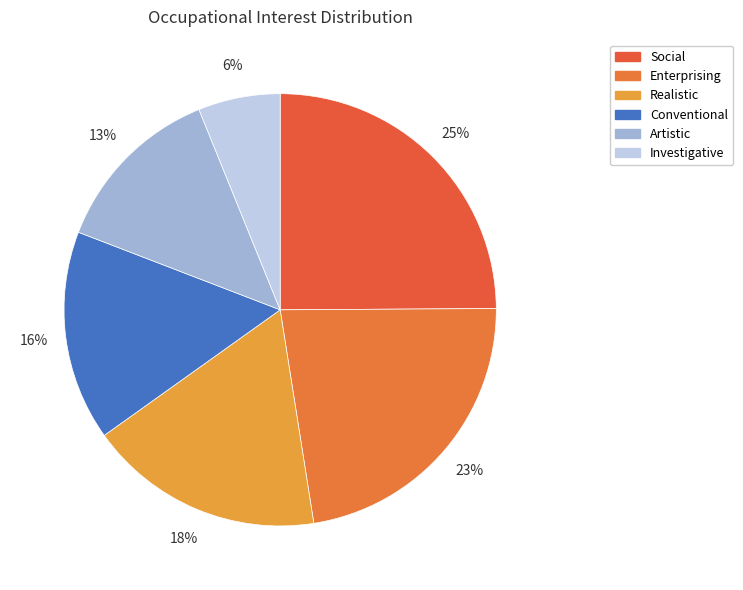

To the nearest percent, what is the average slice percentage?

17%